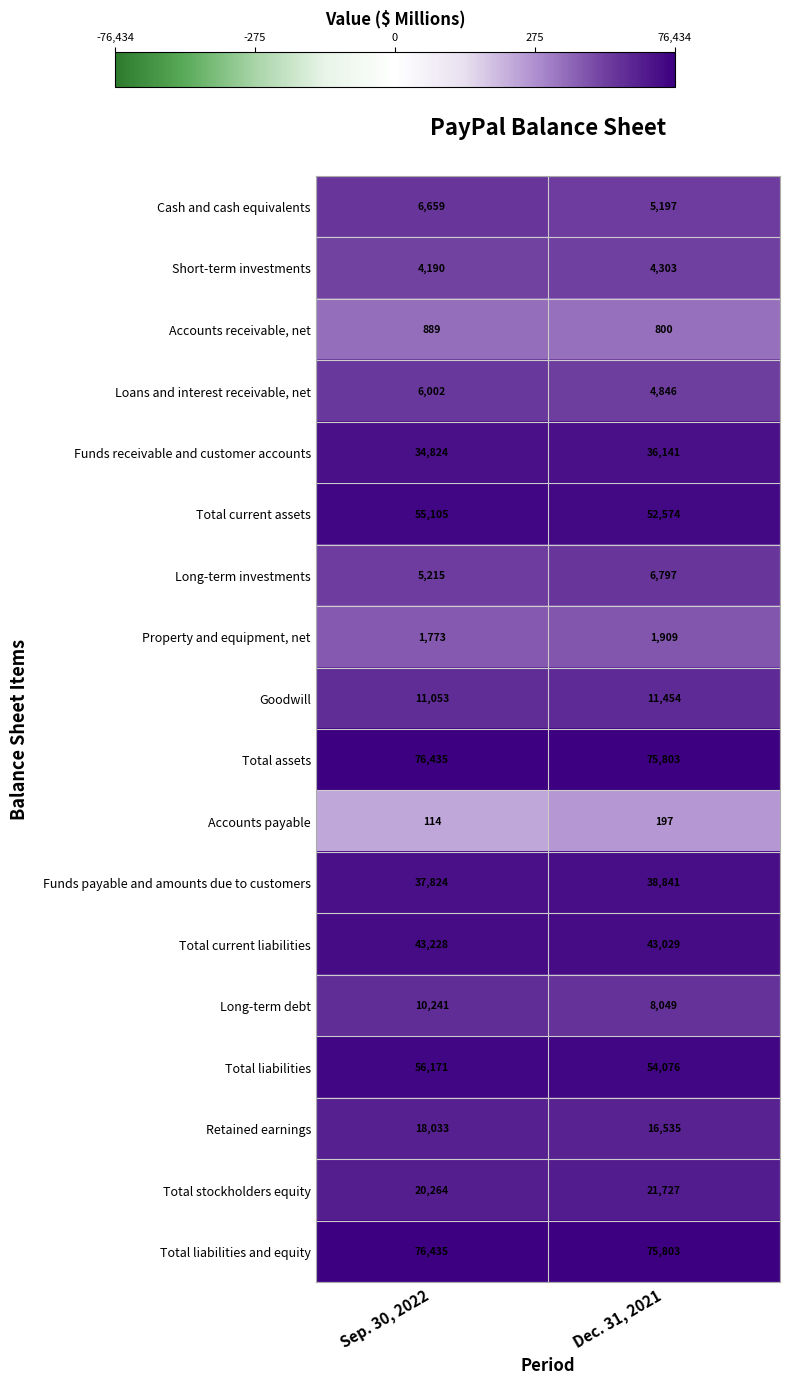

Is it true that Long-term debt equals 10241 at Sep. 30, 2022?

True